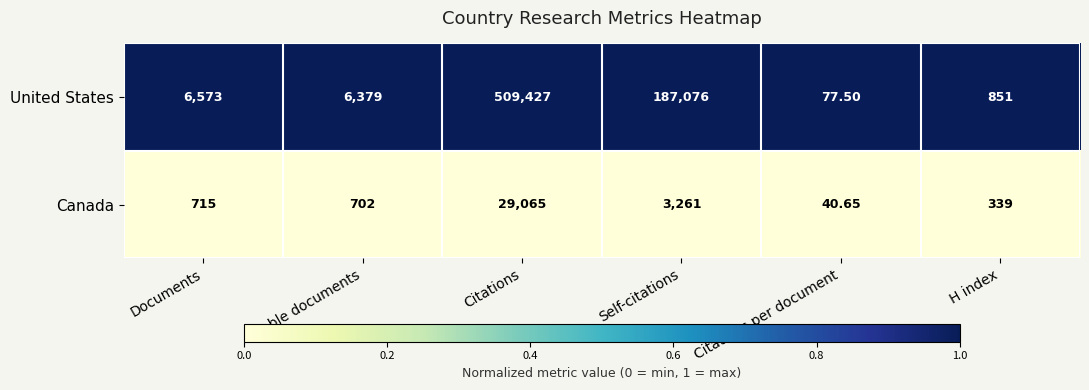

At Documents, list the series in order from smallest to largest.

Canada, United States